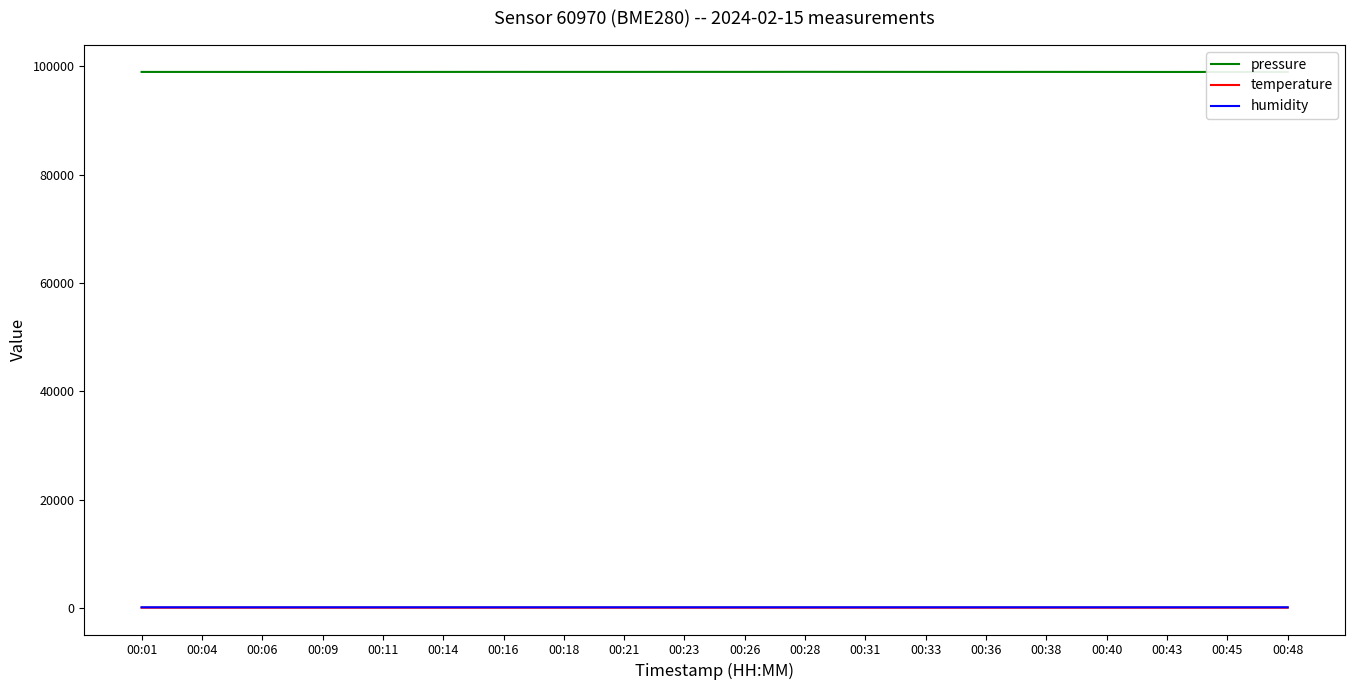

Which series has the widest spread of values?

pressure